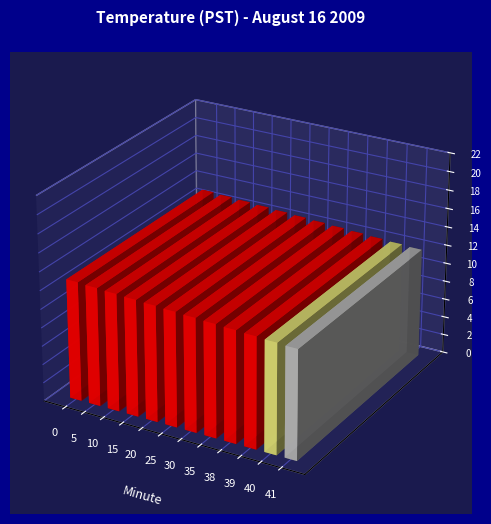

Reading left to right, list all the values displayed in this chart.

0=12.9	5=12.8	10=12.7	15=12.6	20=12.5	25=12.4	30=12.3	35=12.2	38=12.1	39=12.0	40=11.9	41=11.8